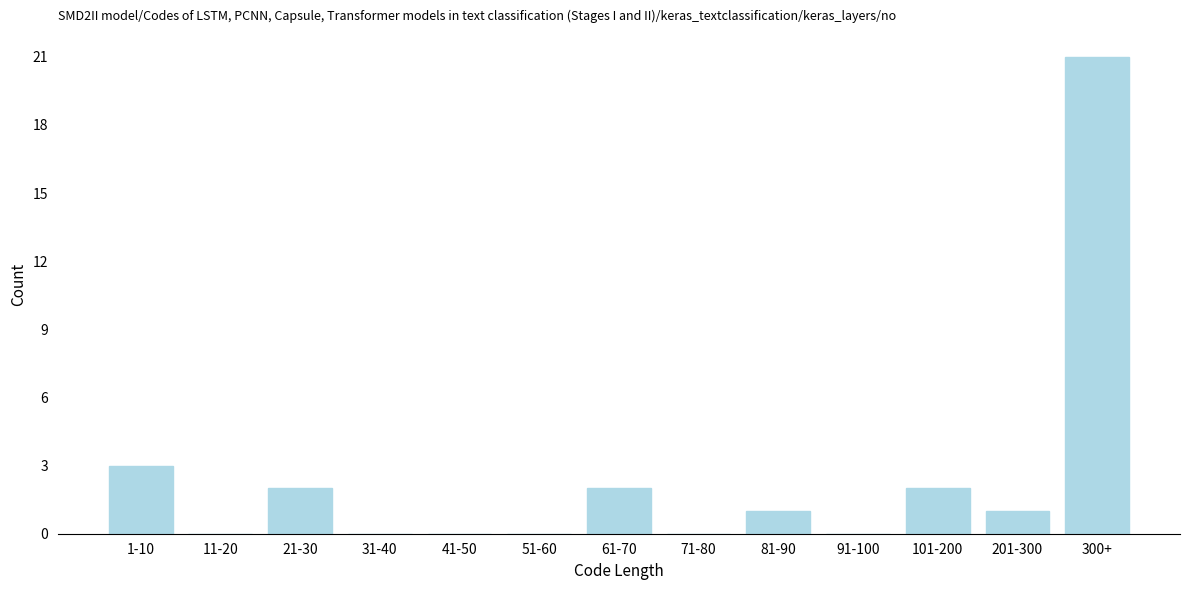

Reading left to right, what are all the values shown in this chart?

1-10=3	11-20=0	21-30=2	31-40=0	41-50=0	51-60=0	61-70=2	71-80=0	81-90=1	91-100=0	101-200=2	201-300=1	300+=21